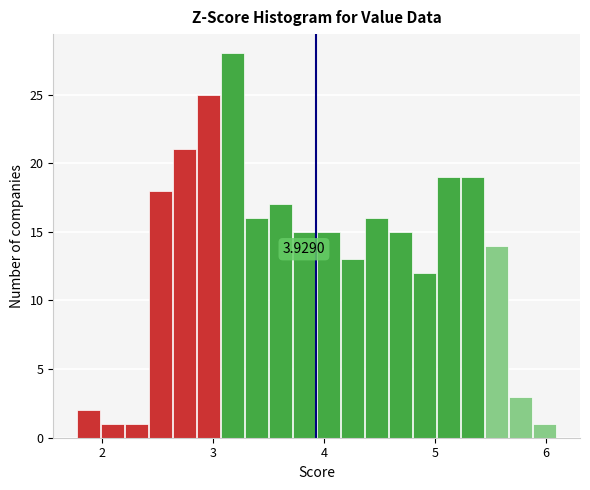

Around what value on the x-axis is the tallest bar? Give the approximate position of its centre, as read against the axis.

3.2